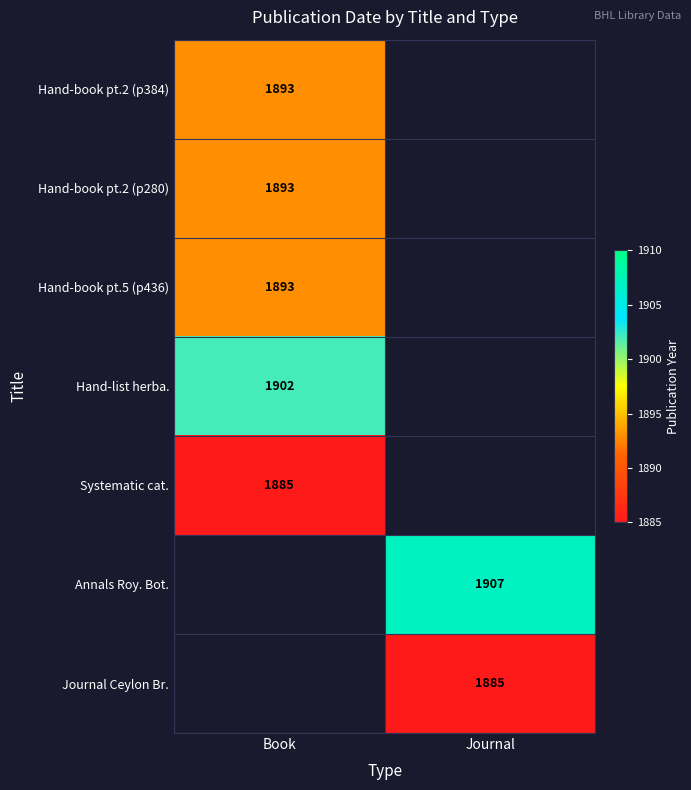

At how many categories does at least one series exceed 1888?

2